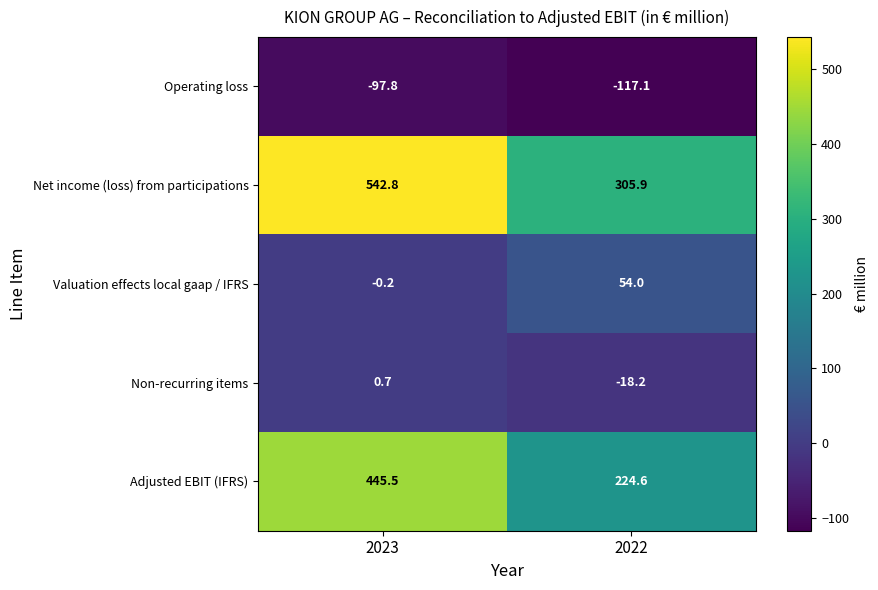

At 2022, list the series in order from largest to smallest.

Net income (loss) from participations, Adjusted EBIT (IFRS), Valuation effects local gaap / IFRS, Non-recurring items, Operating loss